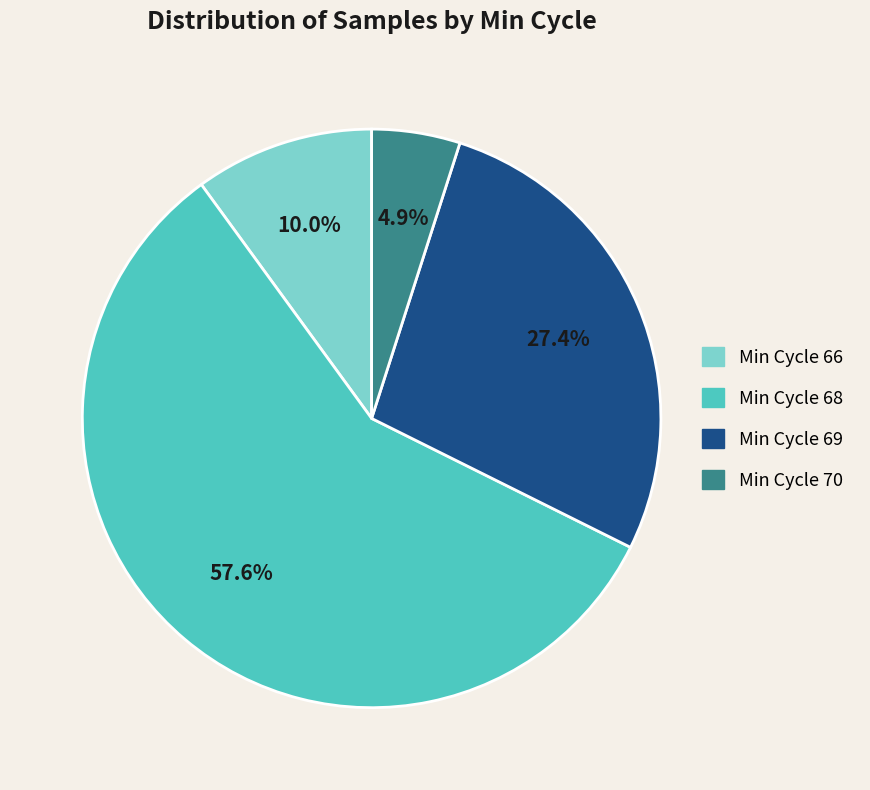

Does any single category account for the majority?

Yes